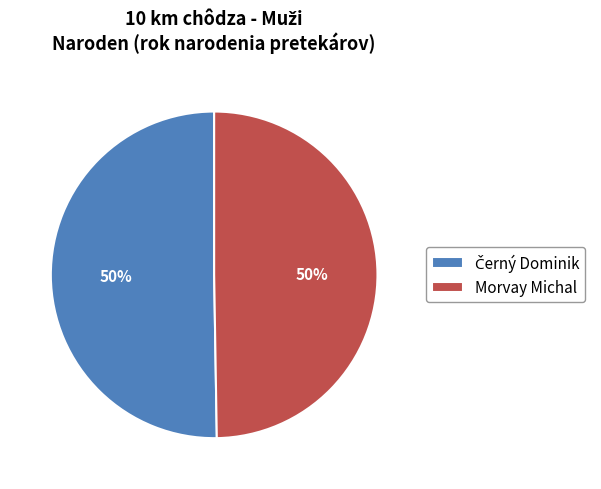

The Morvay Michal slice represents 50% of the pie. True or false?

True